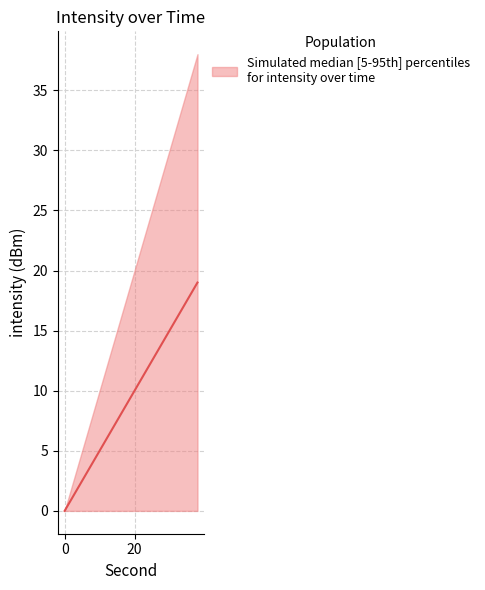

True or false: the data has more than 2 interior local peaks.

False